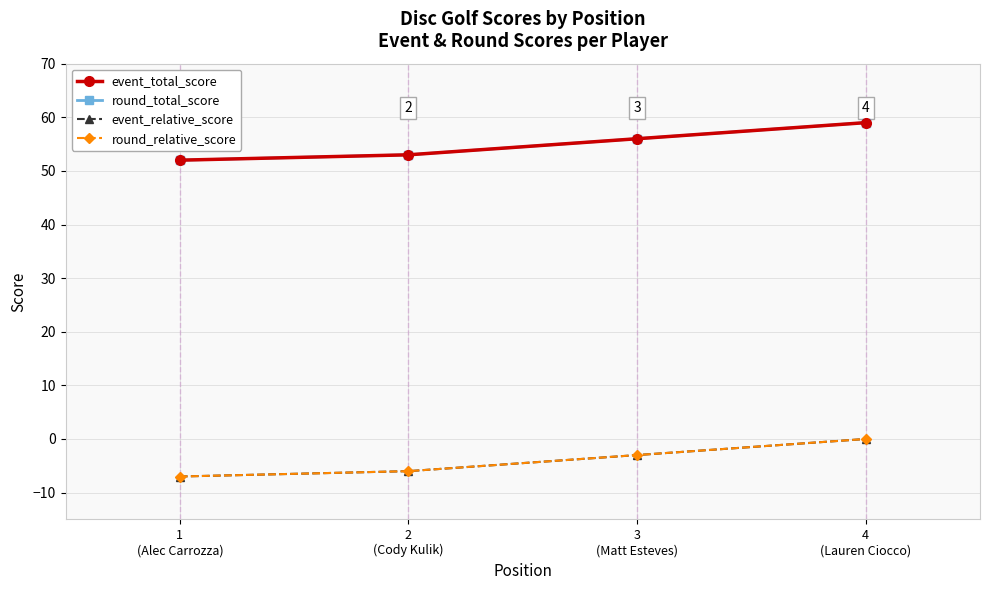

The value of round_total_score at 2
(Cody Kulik) is 53. True or false?

True